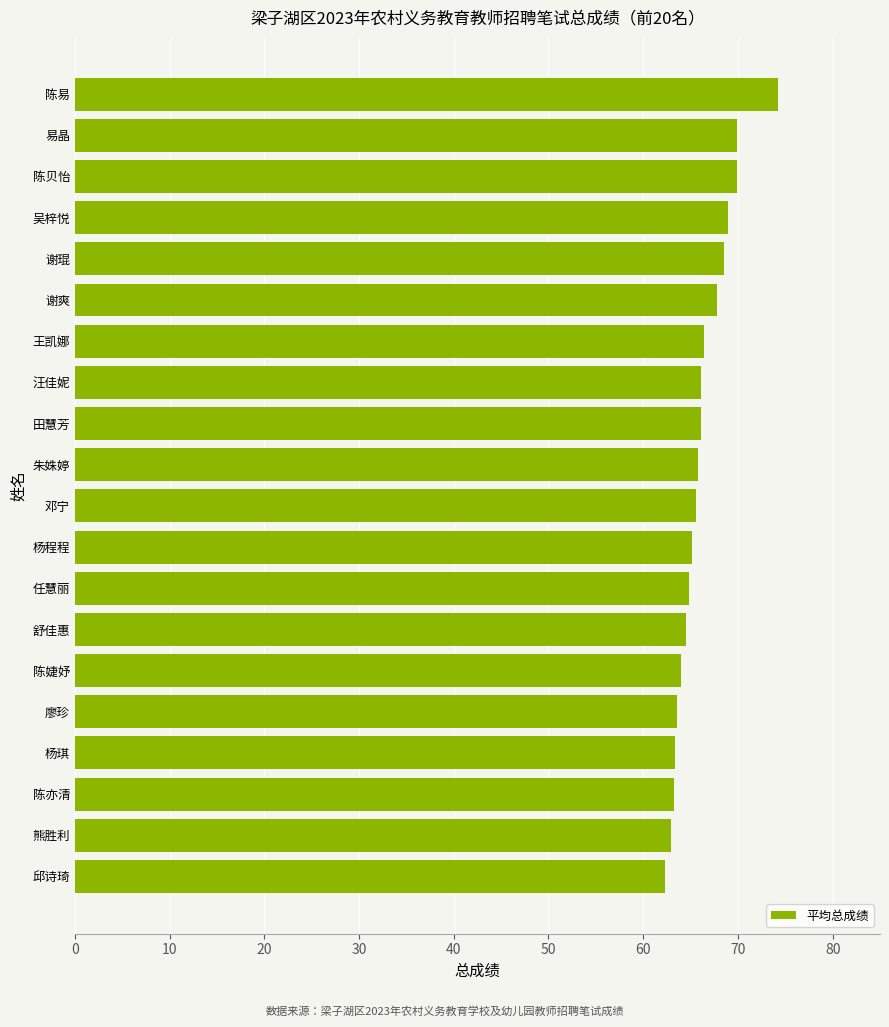

True or false: the data shows 86.7 at 邱诗琦.

False